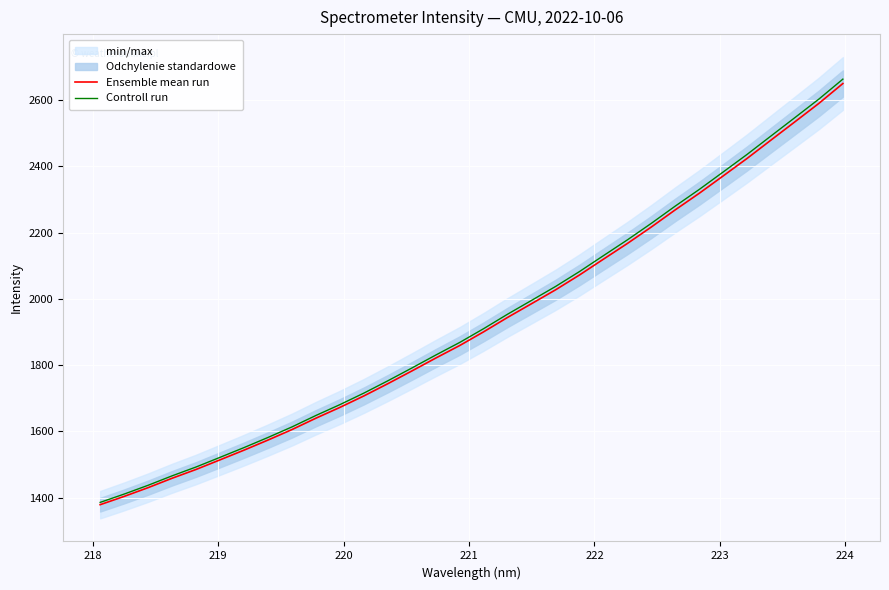

True or false: Controll run and Ensemble mean run intersect in this chart.

False